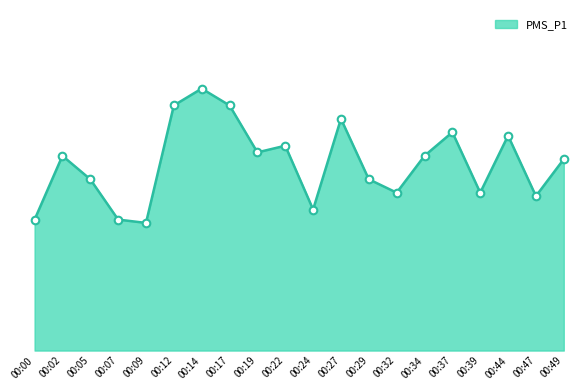

Which has a higher value, 00:24 or 00:00?

00:24